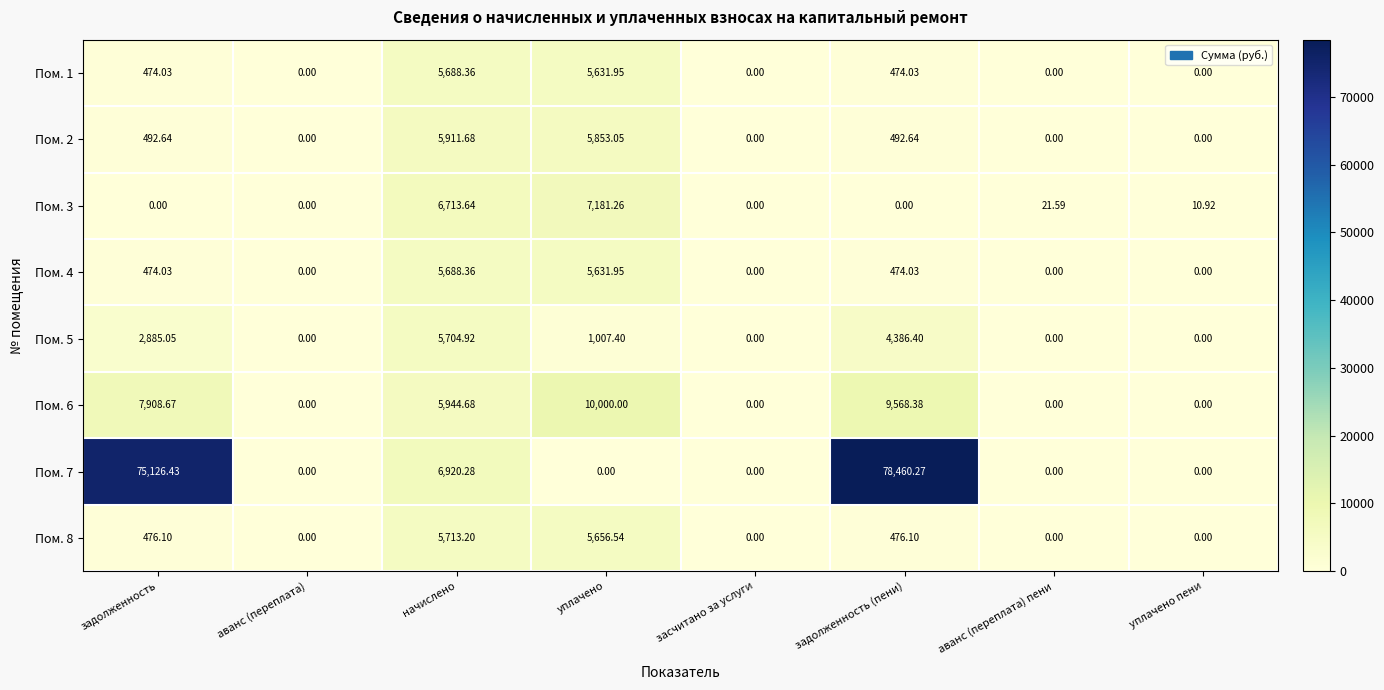

Where does the Пом. 5 series first go above 1007?

задолженность